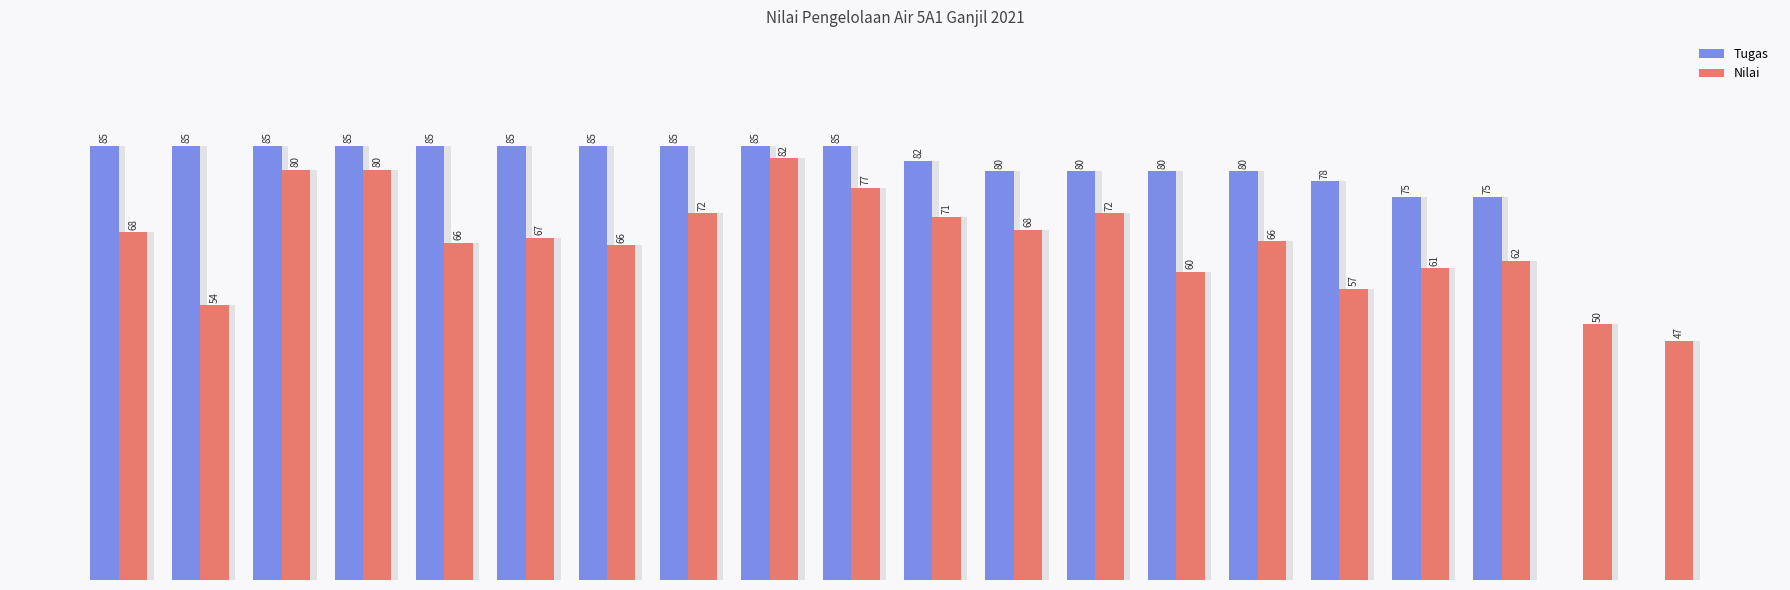

At how many categories does at least one series exceed 81?

11